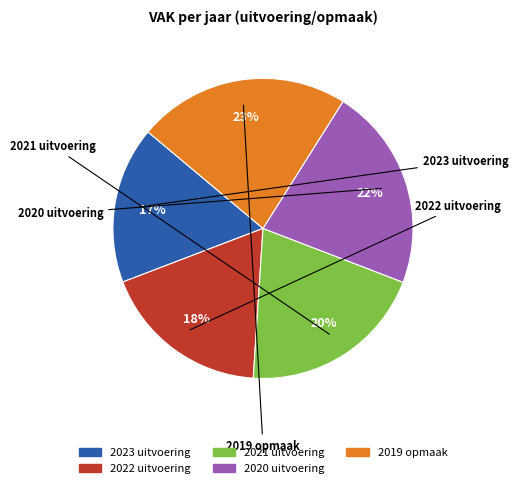

What percentage is the 2023 uitvoering slice, to the nearest percent?

17%